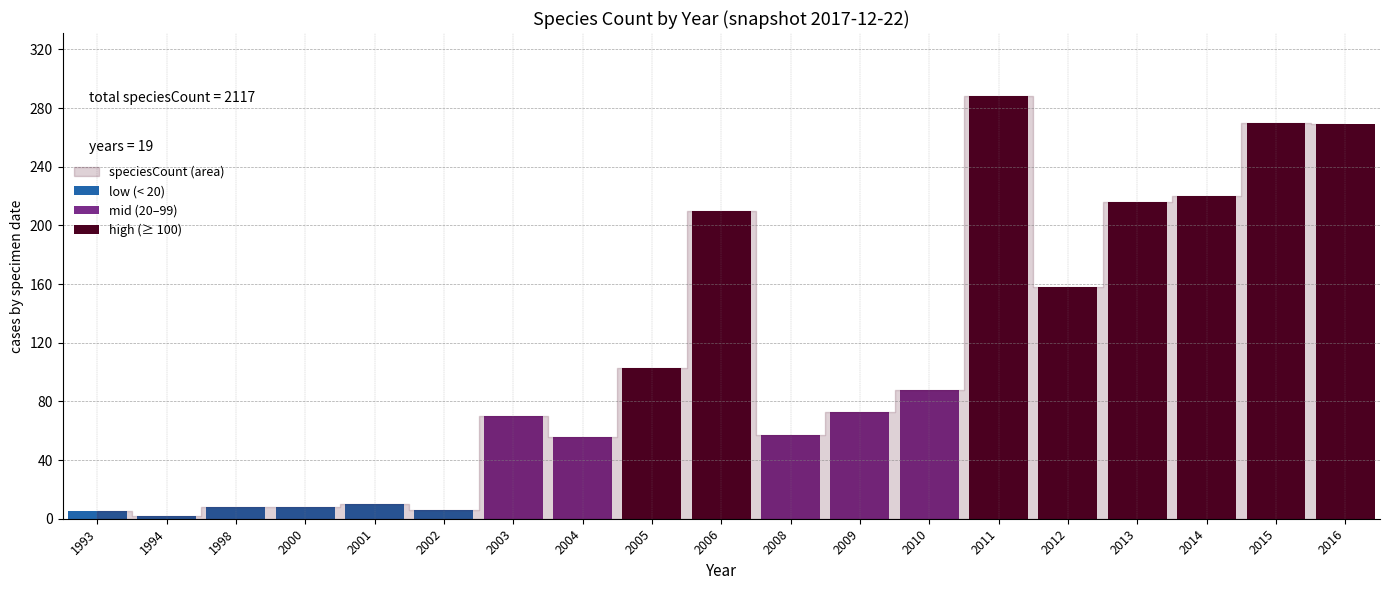

Is it true that the value at 2012 is 241?

False